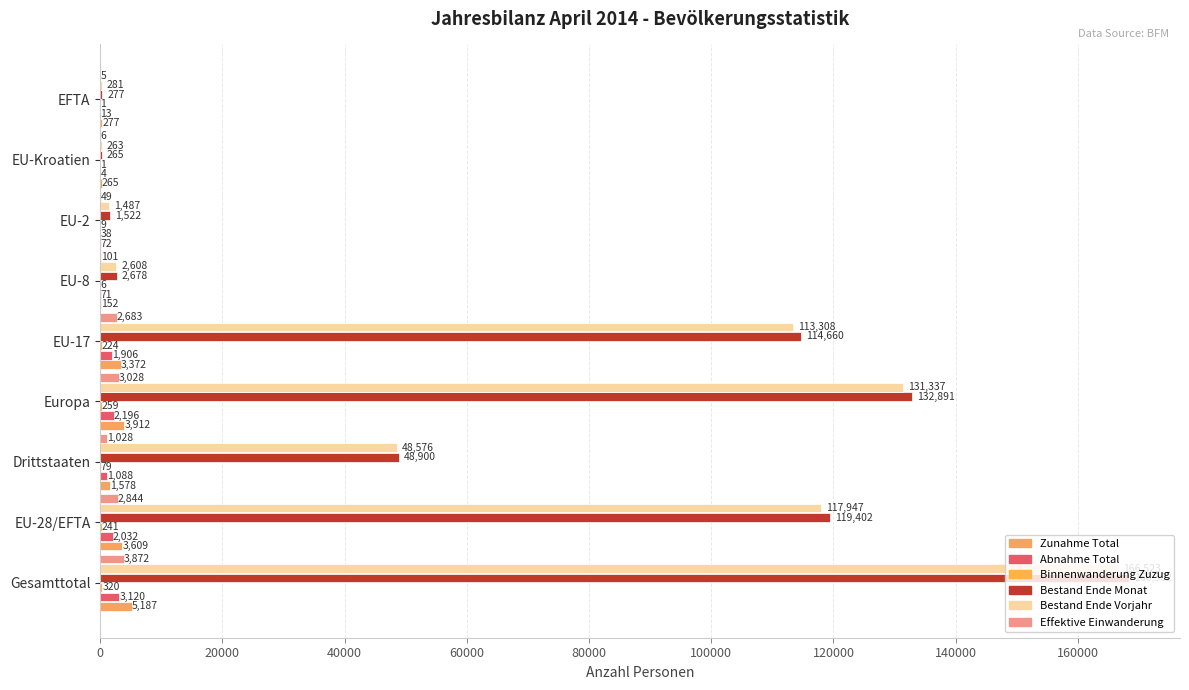

Which series has the largest total across all categories?

Bestand Ende Monat